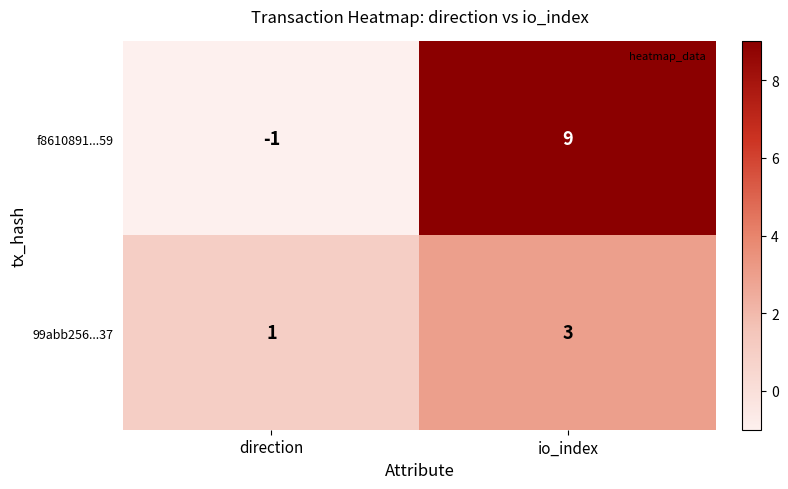

Where is 99abb256...37 nearest to the value 2?

direction